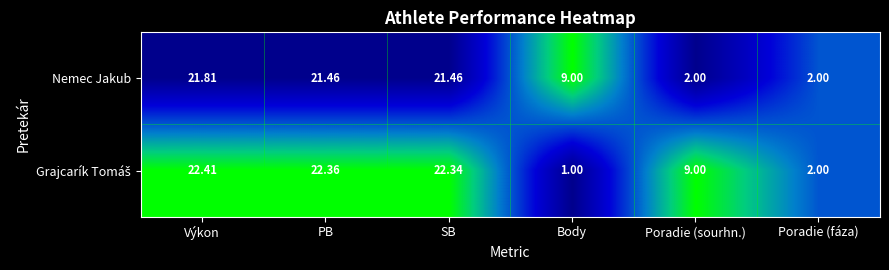

Count the number of data series in this chart.

2